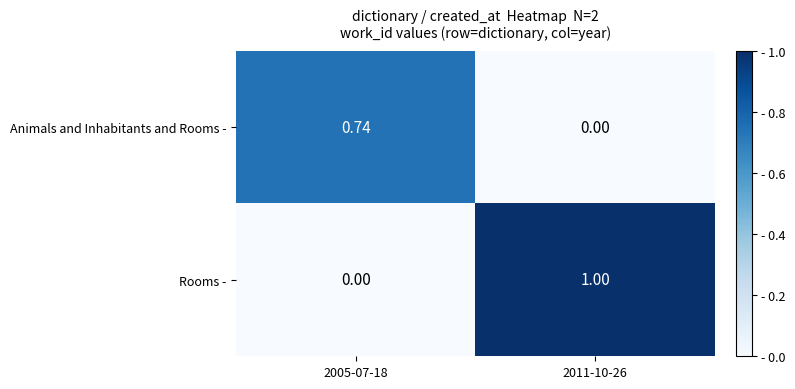

Between 2005-07-18 and 2011-10-26, which series saw the biggest shift?

Rooms -